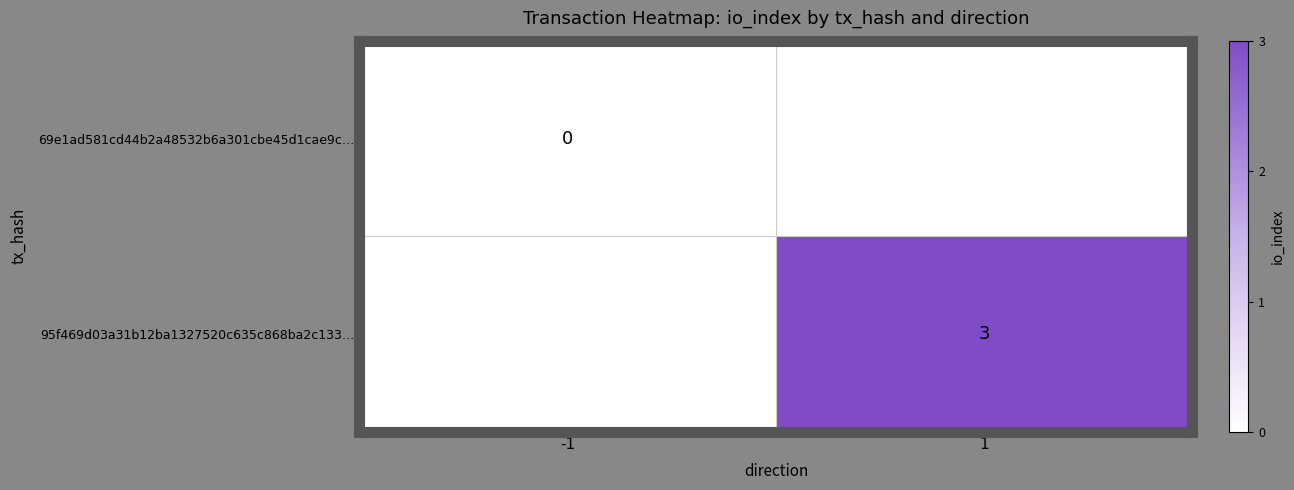

Is the value of 69e1ad581cd44b2a48532b6a301cbe45d1cae9c… at -1 greater than the value of 95f469d03a31b12ba1327520c635c868ba2c133… at 1?

No